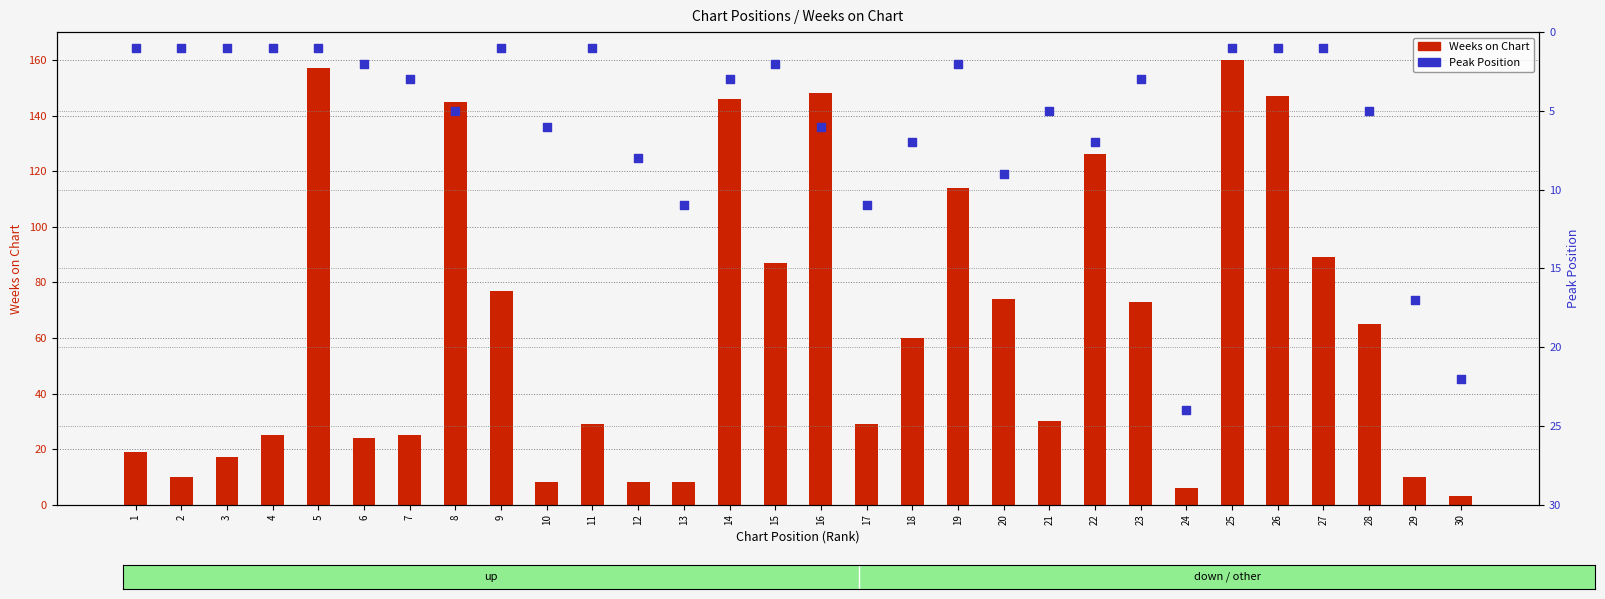

At which category is the sum across all series the highest?

25